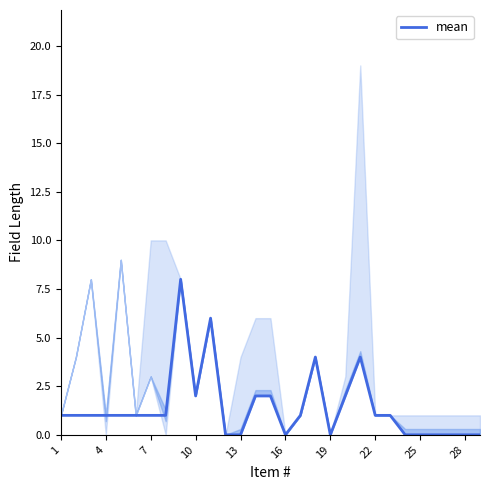

True or false: mean has a value of 1 at 4.

True